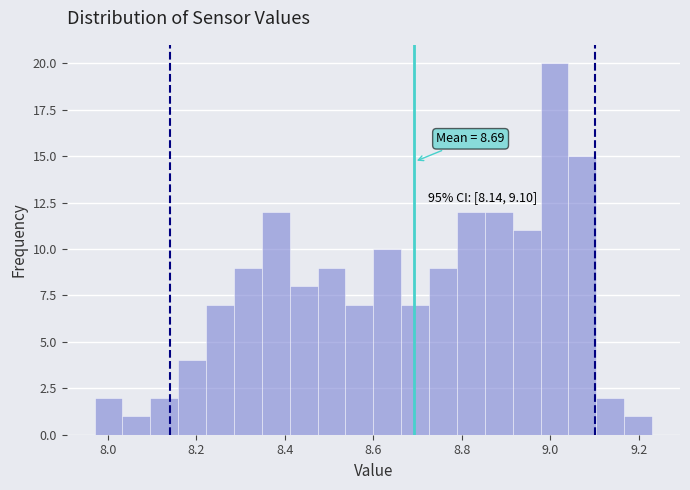

Around what value on the x-axis is the tallest bar? Give the approximate position of its centre, as read against the axis.

9.00